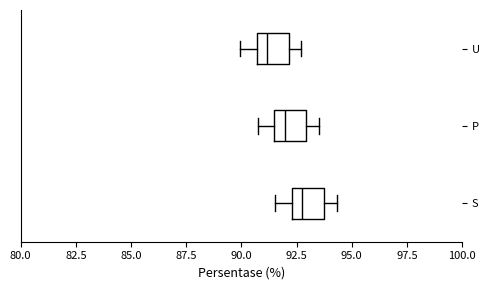

Reading bottom to top, read every box against the x-axis: the position of its median line, the range the box covers, and the ends of its whiskers. The values are not printed on the chart, so give them approximately, as read against the axis.

S: median 93.0, box 92.5 to 93.5, whiskers 91.5 to 94.5
P: median 92.0, box 91.5 to 93.0, whiskers 90.5 to 93.5
U: median 91.0, box 90.5 to 92.0, whiskers 90.0 to 92.5